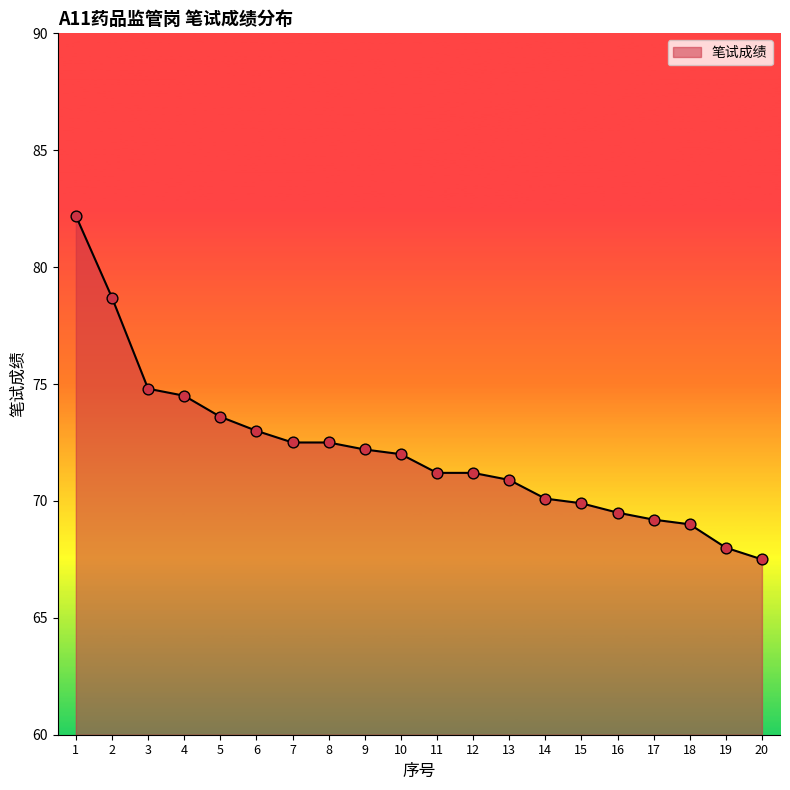

What is the change in value from 10 to 16?

-2.5